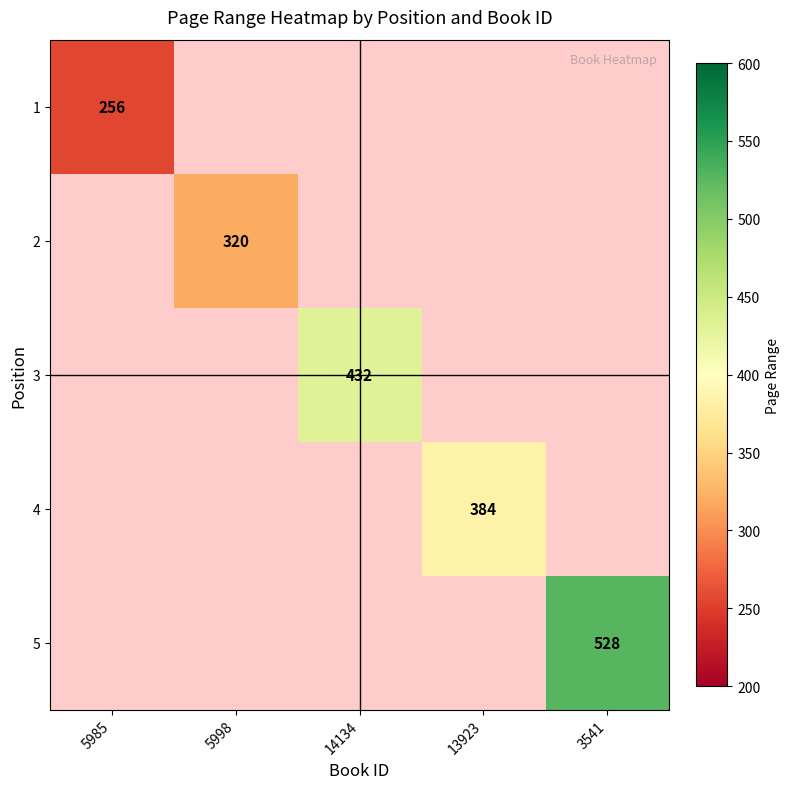

True or false: 3 has a value of 432 at 14134.

True